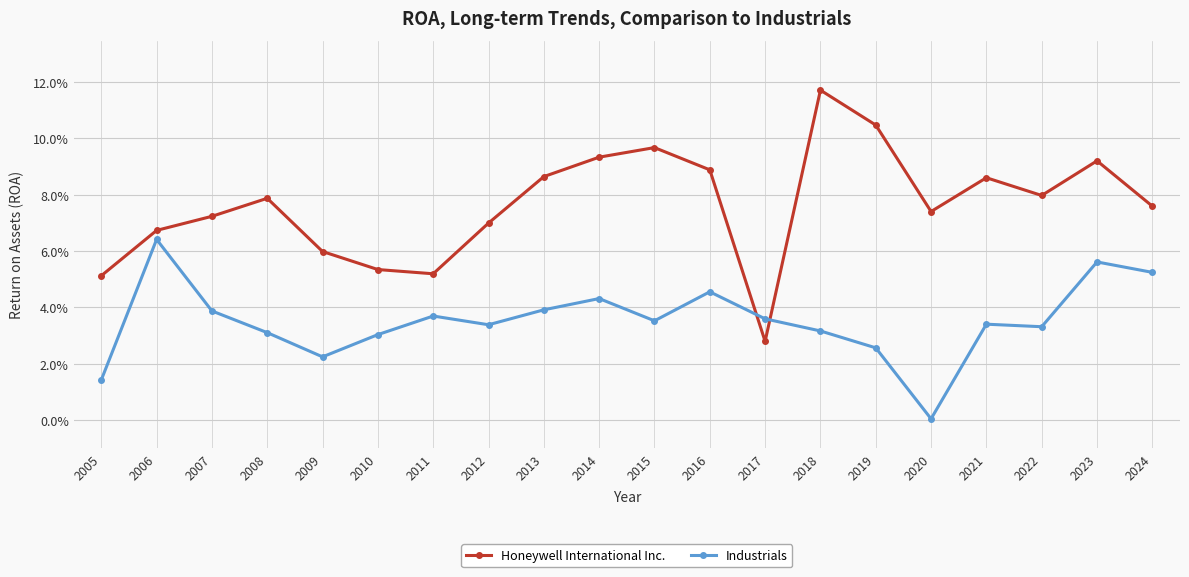

What is the value of the Honeywell International Inc. point at the 8th from the left?

0.1